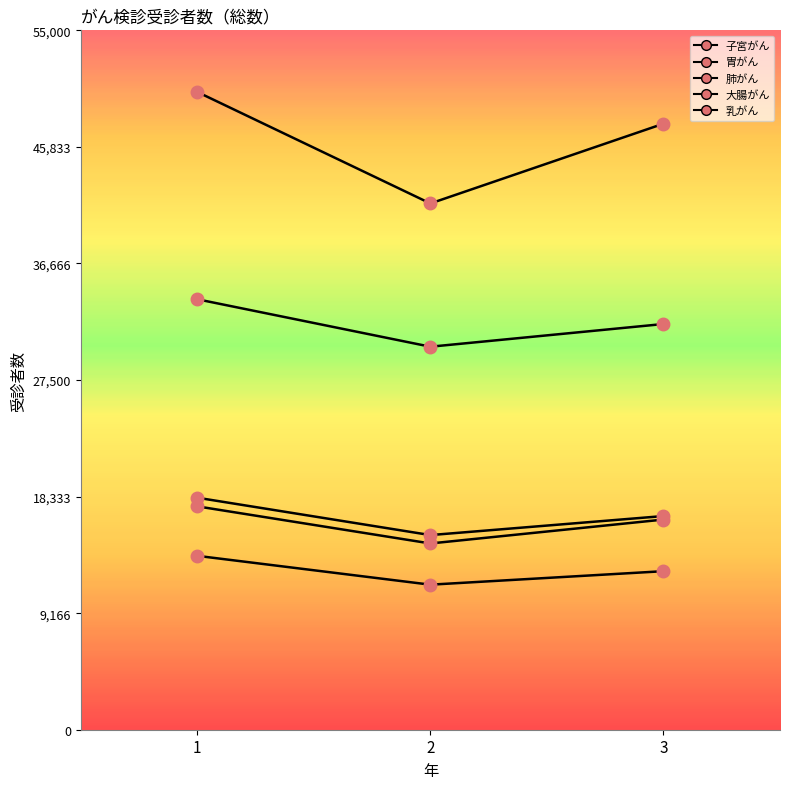

What is the spread (max minus min) of values at 1?

36478